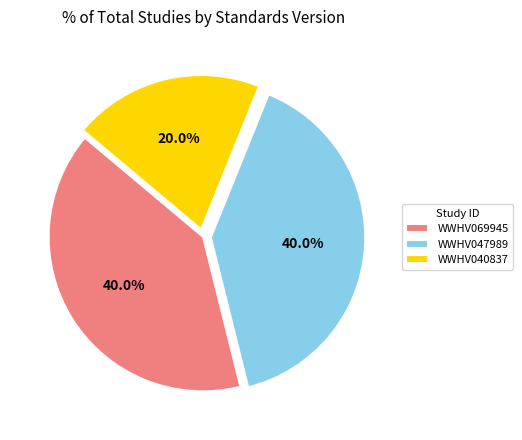

To the nearest percent, what percentage of the pie is WWHV040837?

20%